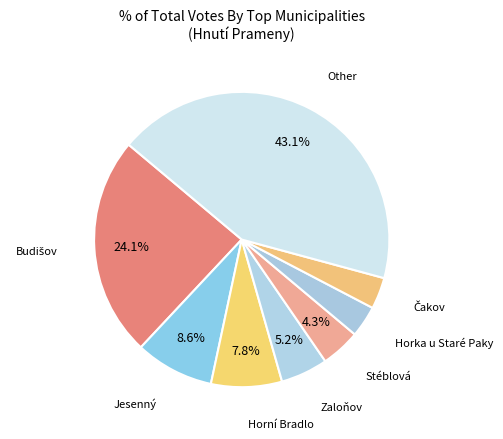

To the nearest percent, what is the average slice percentage?

12%